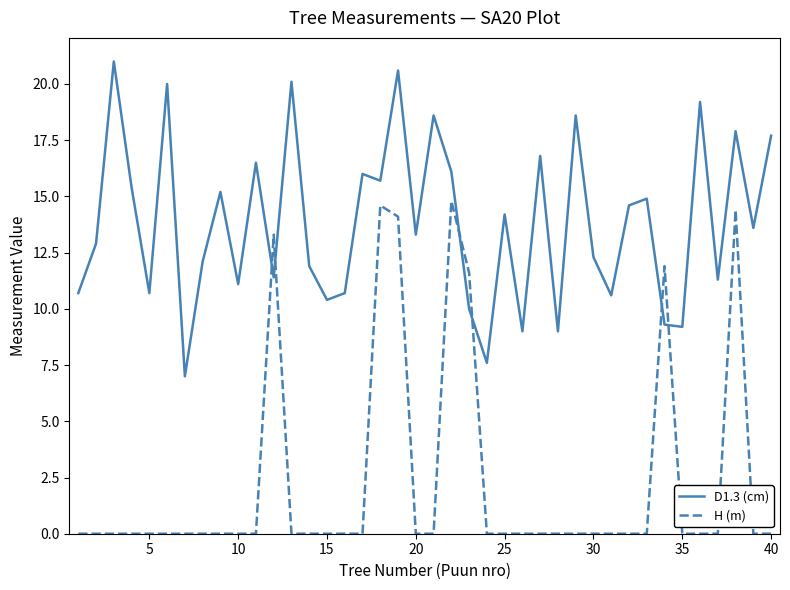

List the series in order of their overall mean, lowest first.

H (m), D1.3 (cm)